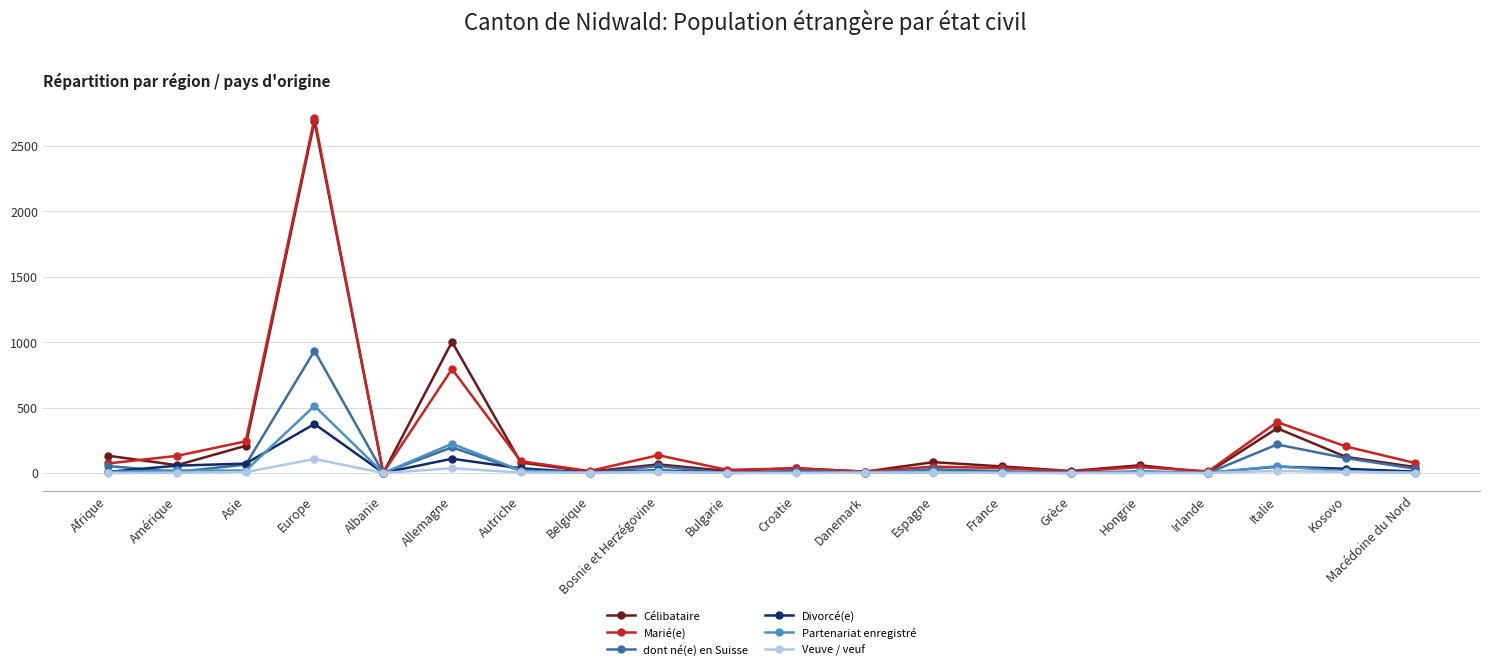

Is it true that dont né(e) en Suisse equals 196 at Allemagne?

True